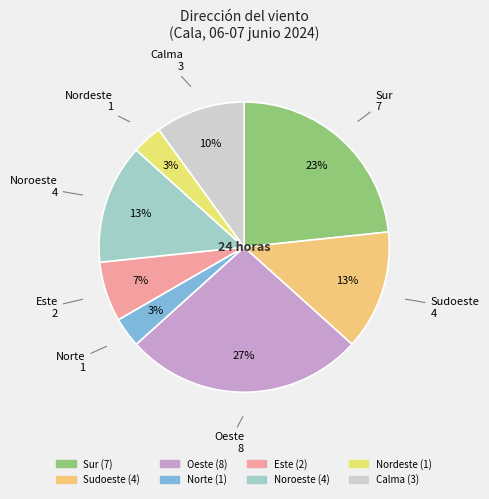

To the nearest percent, what is the average slice percentage?

12%